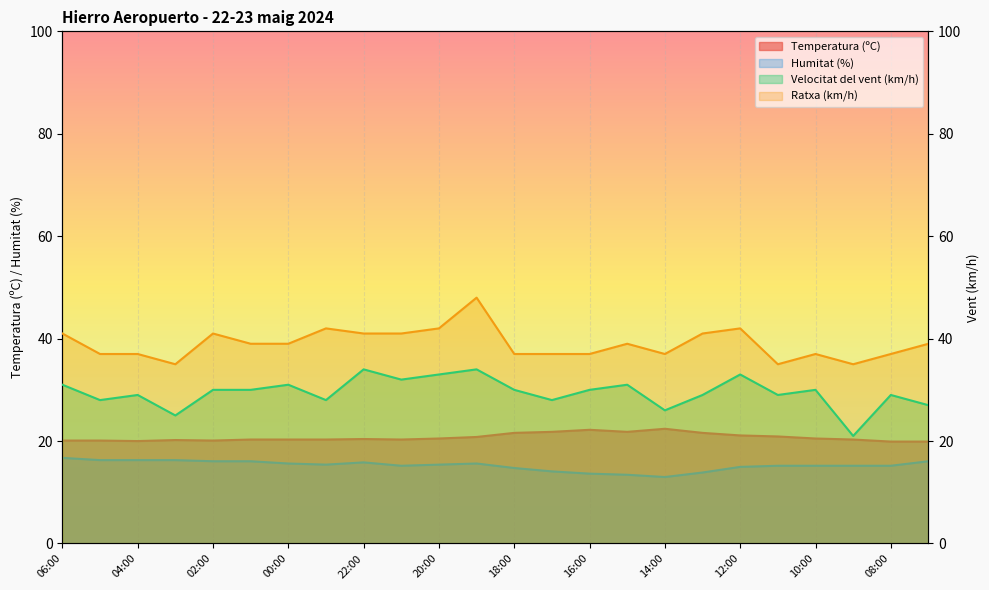

Is the value of Temperatura (ºC) at 20:00 greater than the value of Ratxa (km/h) at 10:00?

No